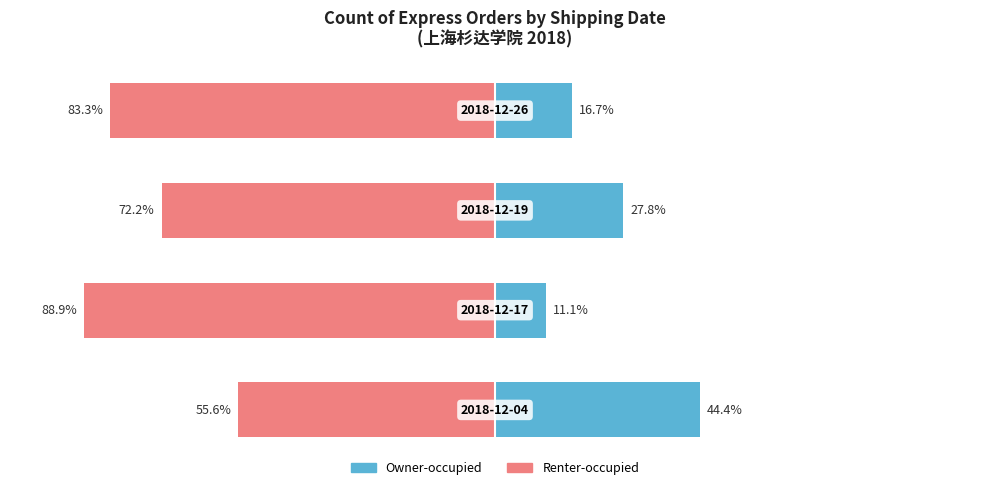

Reading right to left, list all the values displayed in this chart.

Owner-occupied: 16.7	27.8	11.1	44.4
Renter-occupied: -83.3	-72.2	-88.9	-55.6